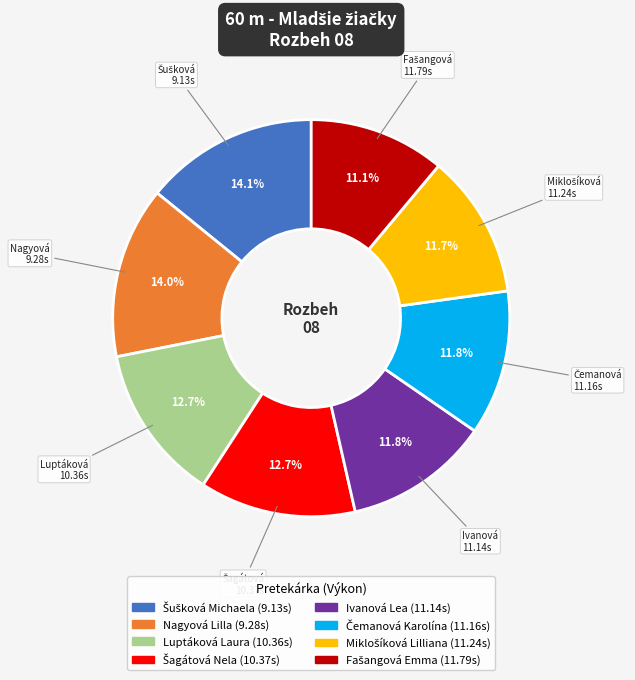

Combined, what portion of the pie is Ivanová Lea and Nagyová Lilla?

25.8%